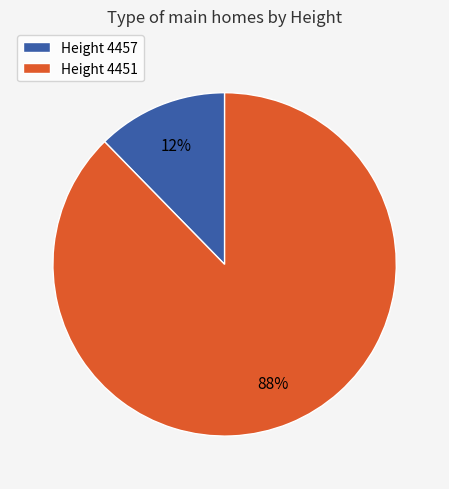

To the nearest percent, what percentage of the pie is Height 4451?

88%